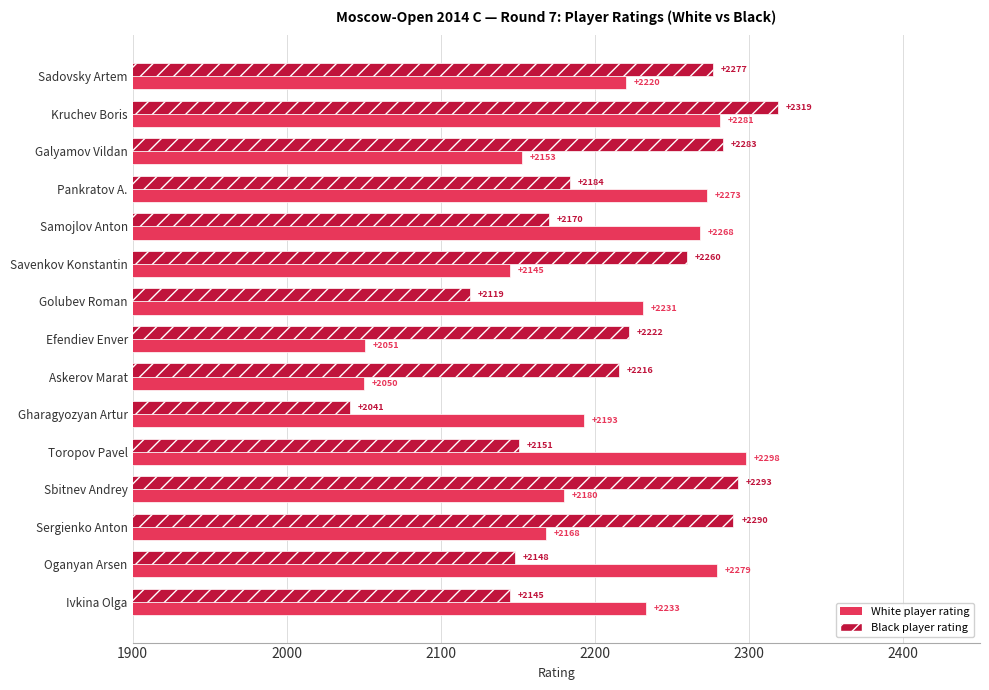

Rank the categories by White player rating value from lowest to highest.

Askerov Marat, Efendiev Enver, Savenkov Konstantin, Galyamov Vildan, Sergienko Anton, Sbitnev Andrey, Gharagyozyan Artur, Sadovsky Artem, Golubev Roman, Ivkina Olga, Samojlov Anton, Pankratov A., Oganyan Arsen, Kruchev Boris, Toropov Pavel